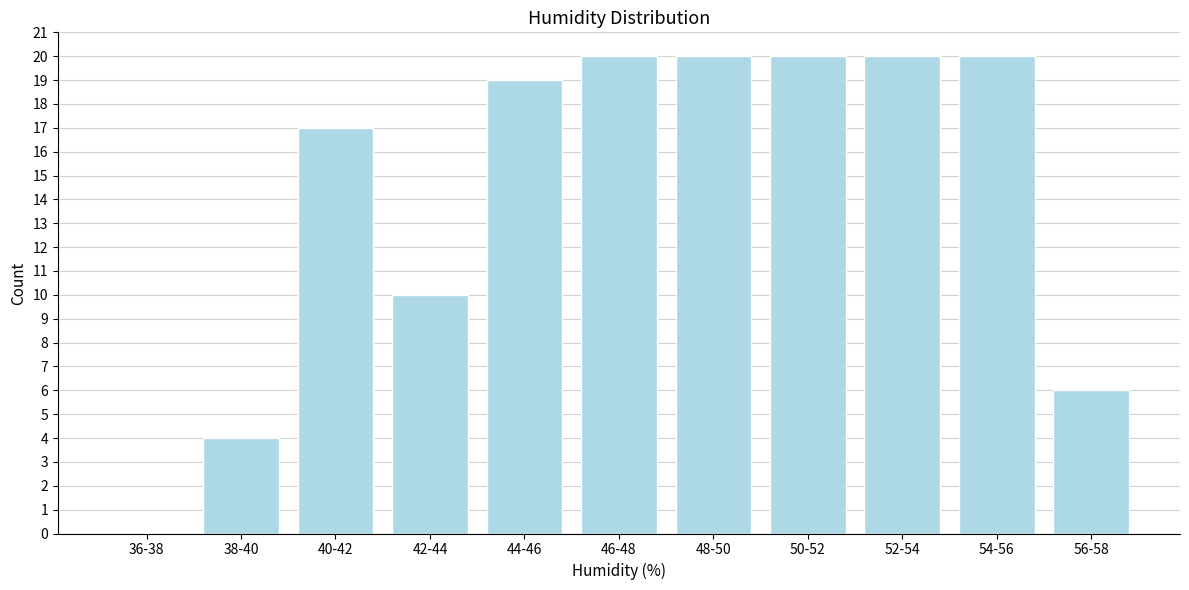

Reading left to right, what are all the values shown in this chart?

36-38=0	38-40=4	40-42=17	42-44=10	44-46=19	46-48=20	48-50=20	50-52=20	52-54=20	54-56=20	56-58=6